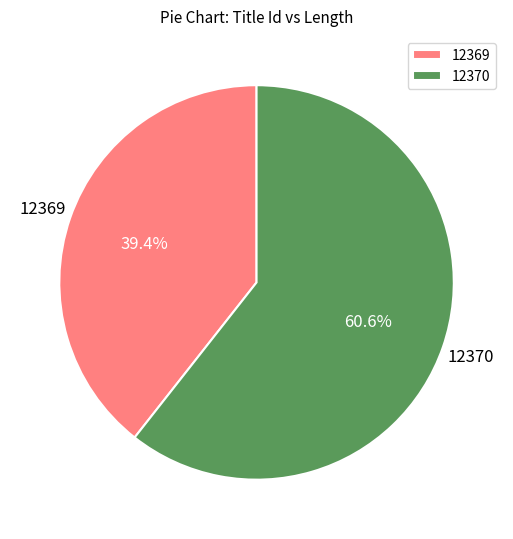

Count the number of slices in the pie.

2